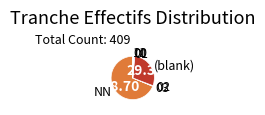

Which slice represents more than half of the pie?

NN